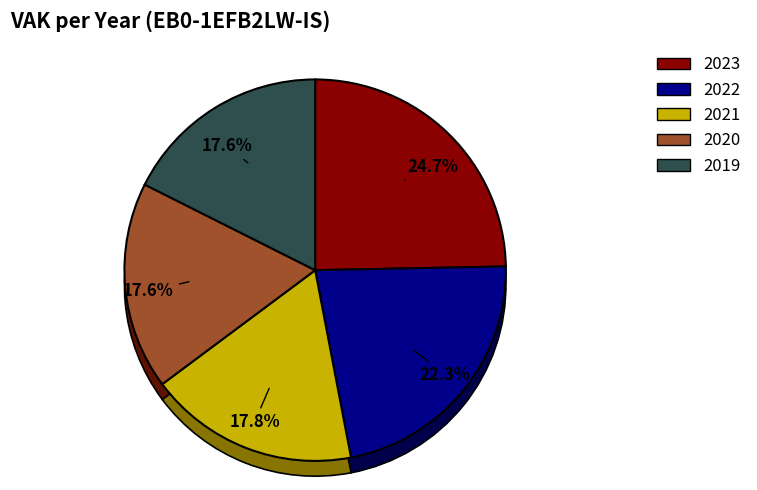

How many segments does this pie chart have?

5